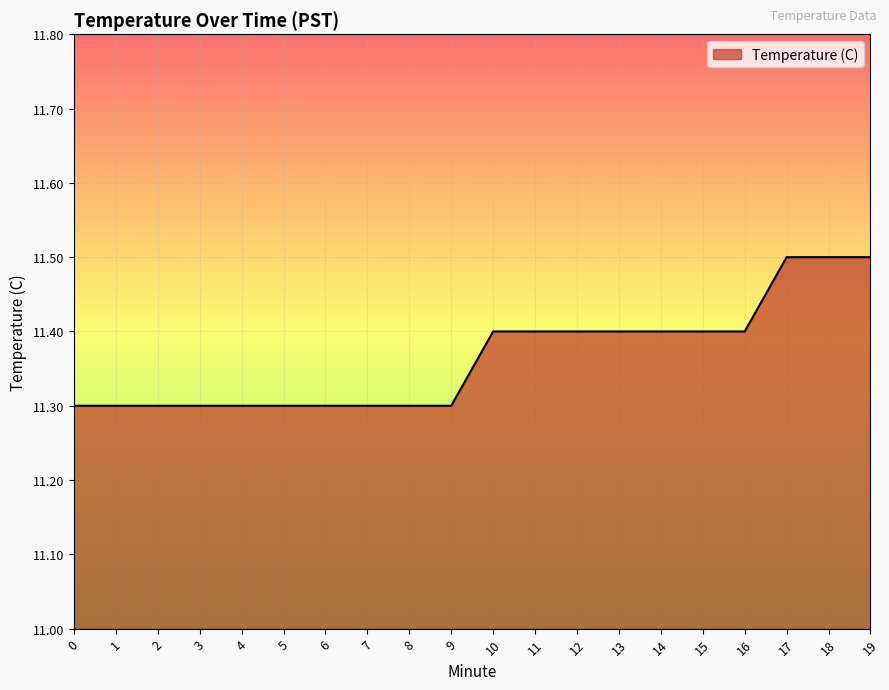

Reading left to right, list all the values displayed in this chart.

0=11.3	1=11.3	2=11.3	3=11.3	4=11.3	5=11.3	6=11.3	7=11.3	8=11.3	9=11.3	10=11.4	11=11.4	12=11.4	13=11.4	14=11.4	15=11.4	16=11.4	17=11.5	18=11.5	19=11.5